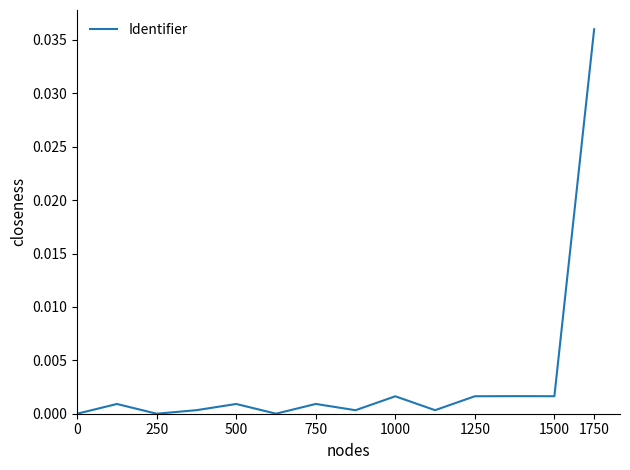

Does the chart display data point markers on the line(s)?

No